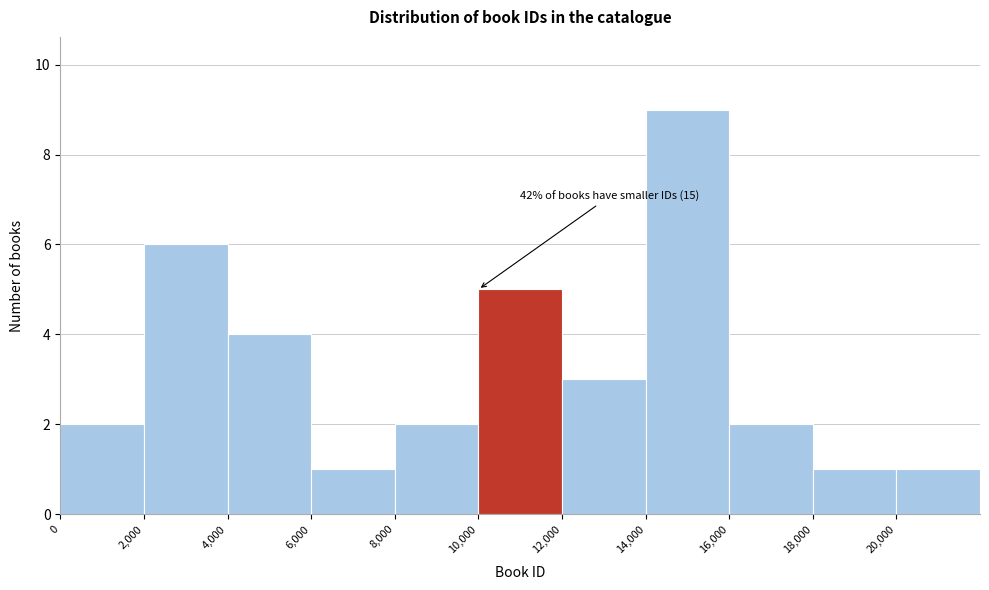

Which range on the x-axis has the tallest bar?

14000 to 16000